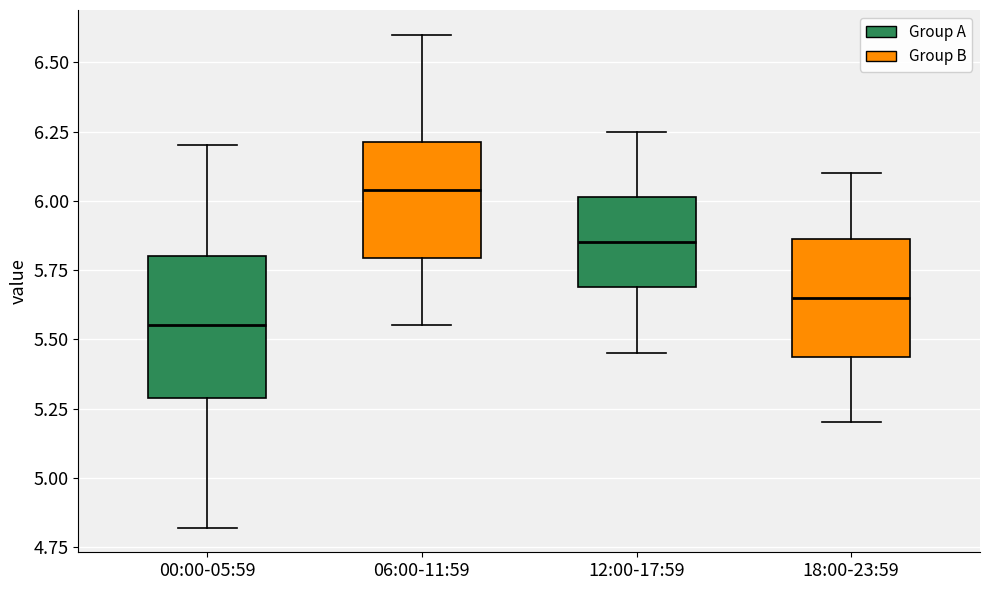

Which box is the tallest, from its lower edge to its upper edge?

00:00-05:59